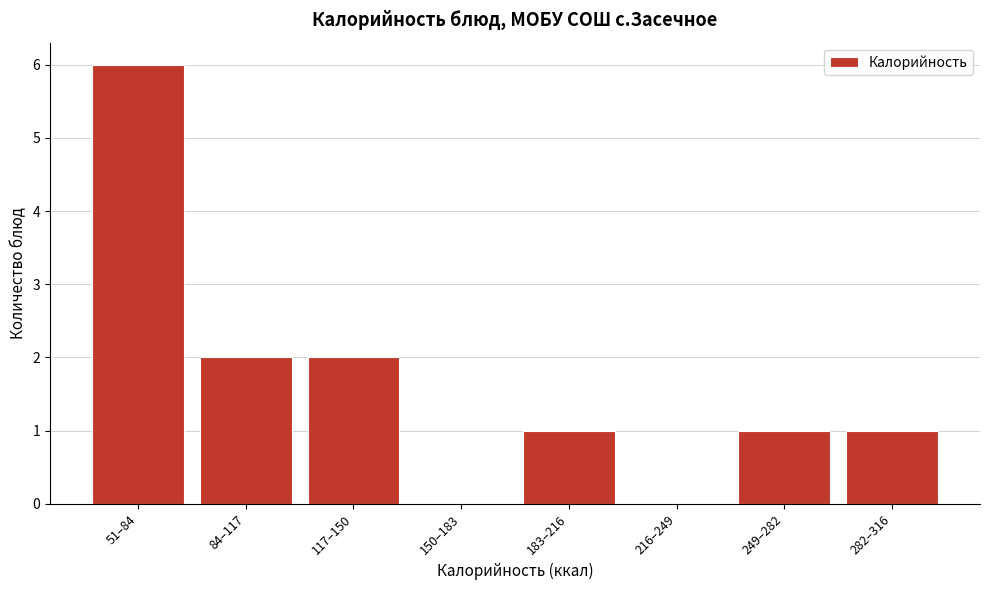

Reading left to right, what are all the values shown in this chart?

51–84=6	84–117=2	117–150=2	150–183=0	183–216=1	216–249=0	249–282=1	282–316=1